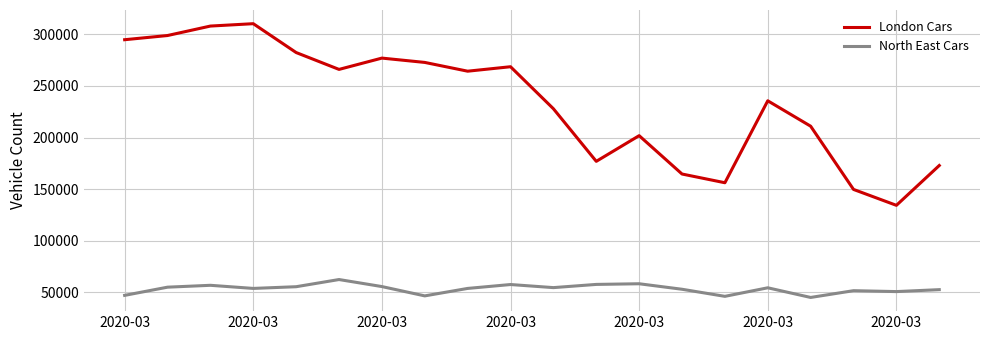

Which series has the largest total across all categories?

London Cars